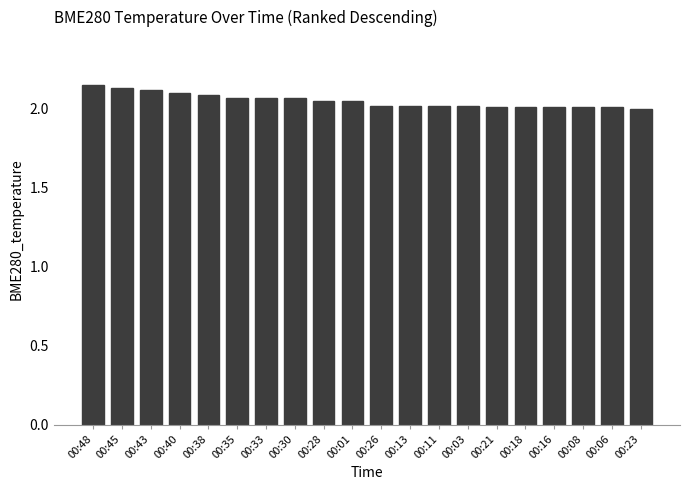

Is it true that the value at 00:40 is 2.1?

True